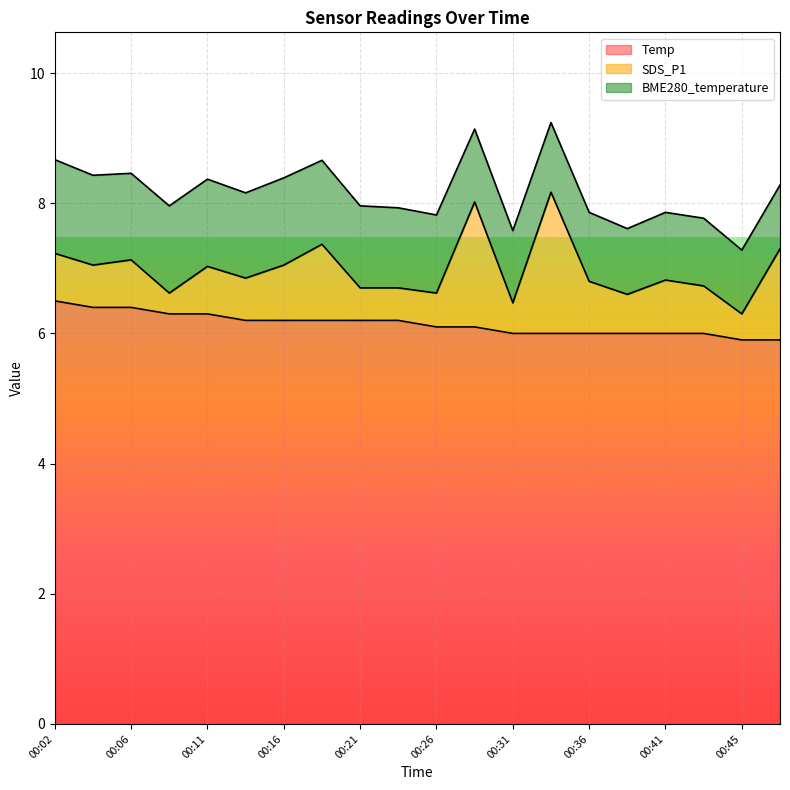

Read the SDS_P1 value at 00:48.

1.4